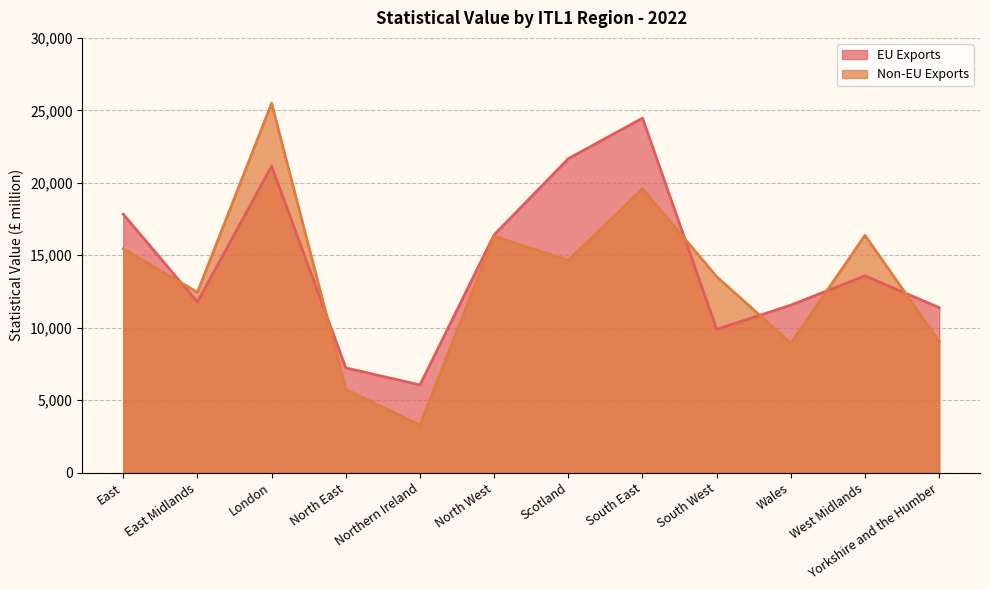

At which category does the chart reach its minimum across all series?

Northern Ireland